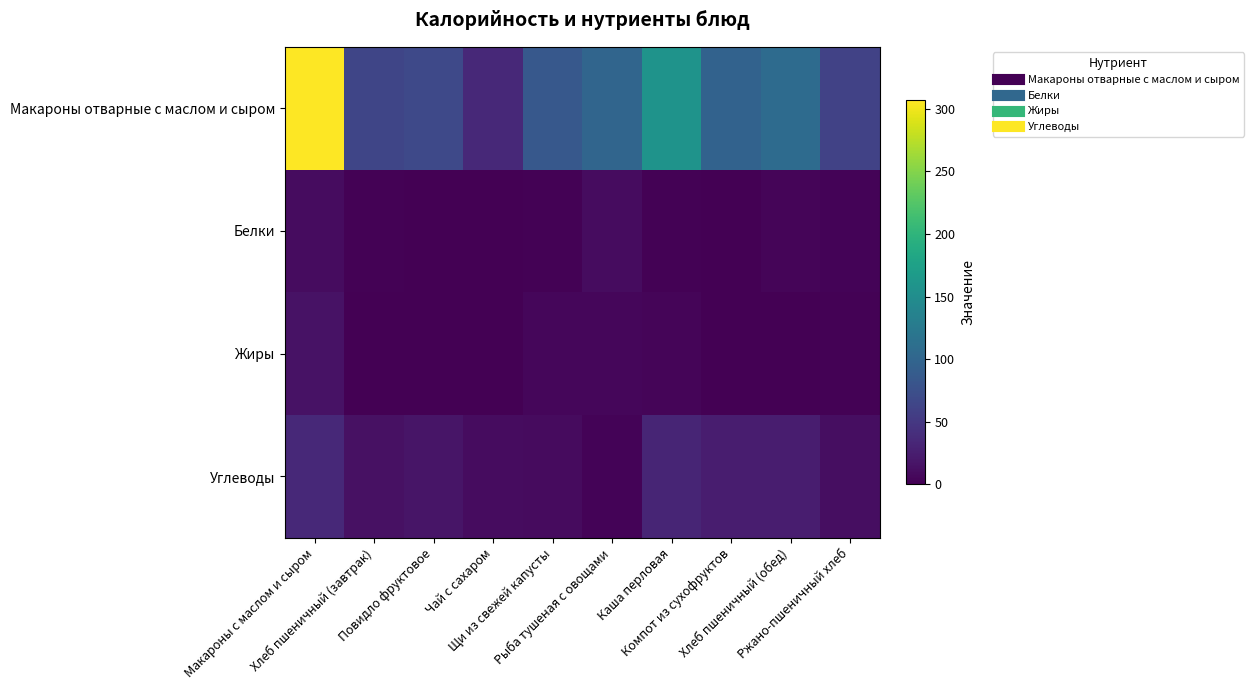

At Хлеб пшеничный (обед), list the series in order from largest to smallest.

Макароны отварные с маслом и сыром, Углеводы, Белки, Жиры